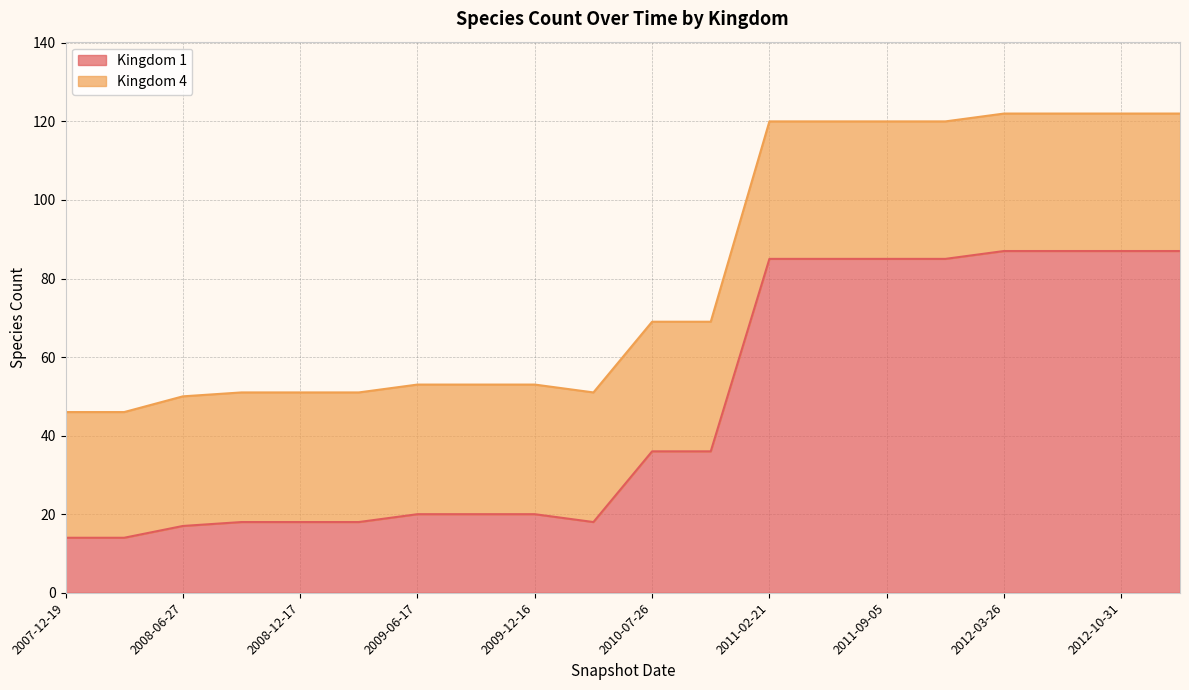

Does the chart have visible grid lines?

Yes